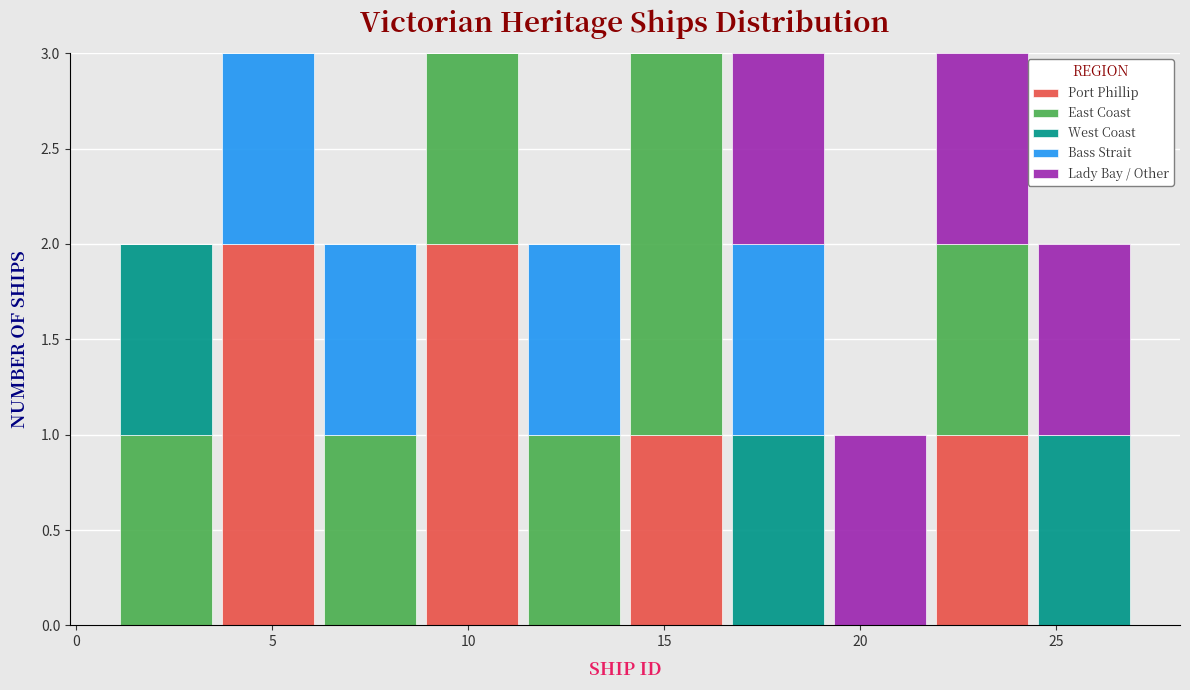

Reading left to right, list every stacked bar in this chart as the range it spans on the x-axis followed by its total height. Neither the bar edges nor the heights are printed on the chart, so give them approximately, as read against the axes.

1.0 to 3.6: 2
3.6 to 6.2: 3
6.2 to 8.8: 2
8.8 to 11.4: 3
11.4 to 14.0: 2
14.0 to 16.6: 3
16.6 to 19.2: 3
19.2 to 21.8: 1
21.8 to 24.4: 3
24.4 to 27.0: 2